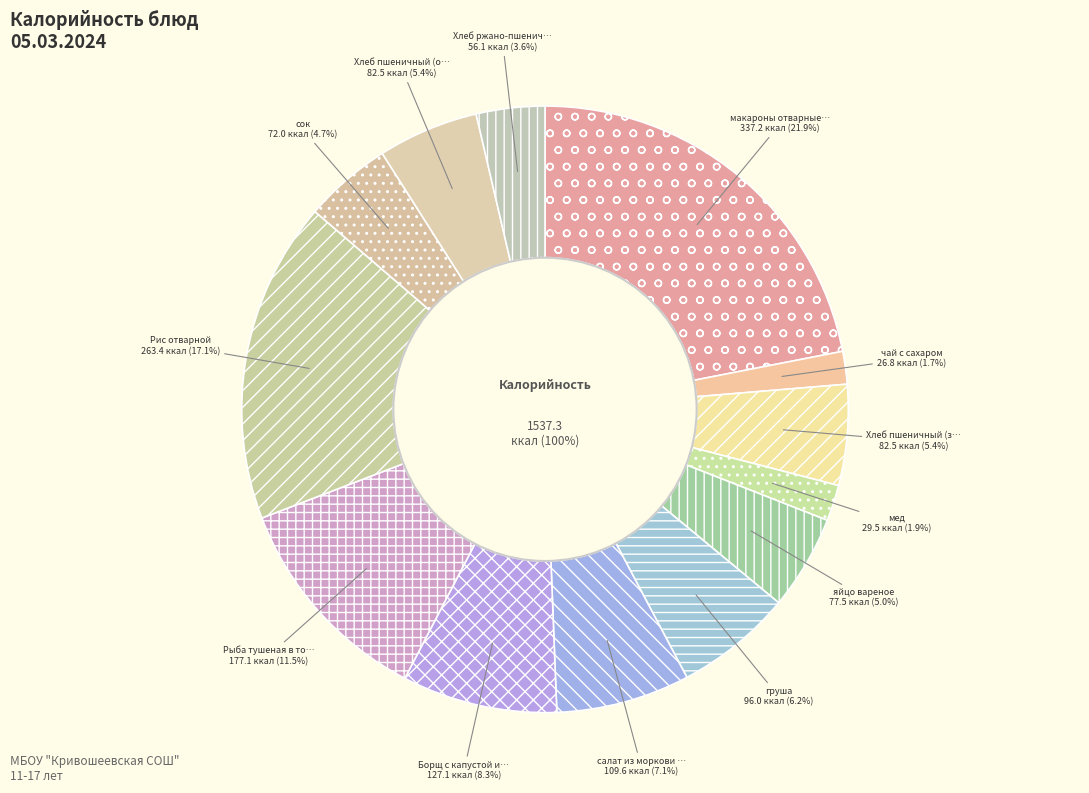

What portion of the pie excludes мед?

98.1%